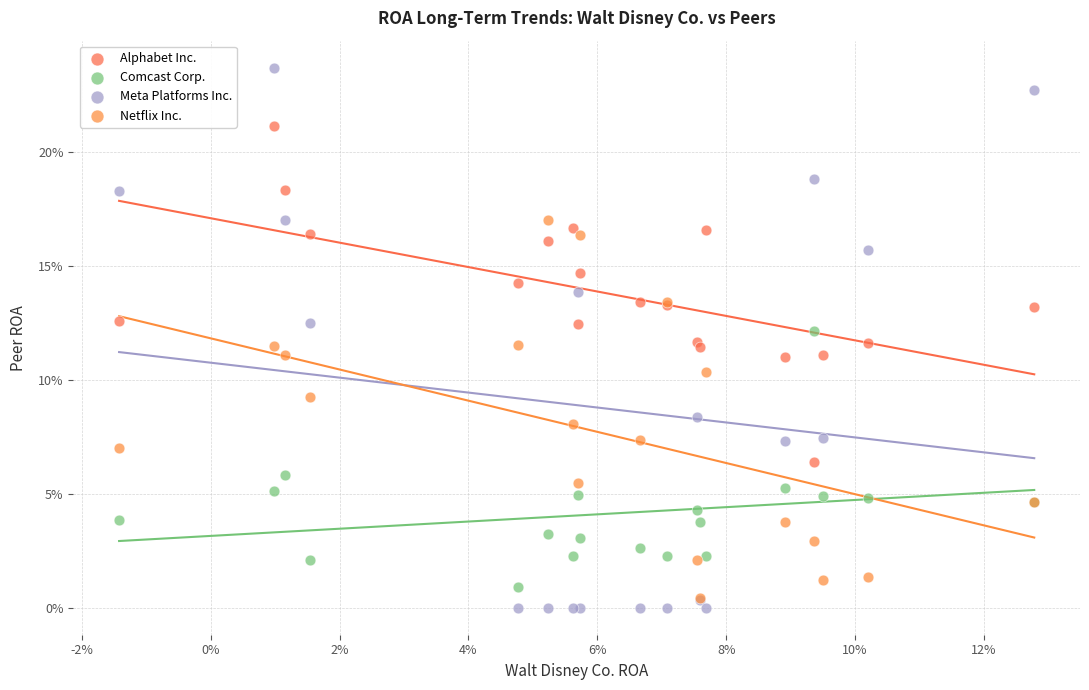

Which series contains the highest Y value?

Meta Platforms Inc.